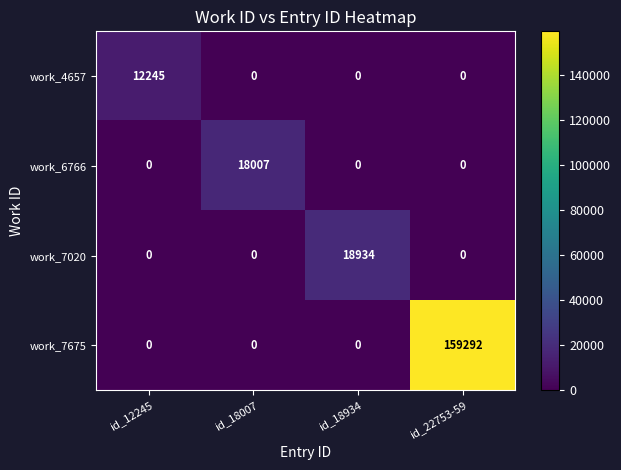

Which series has the largest total across all categories?

work_7675